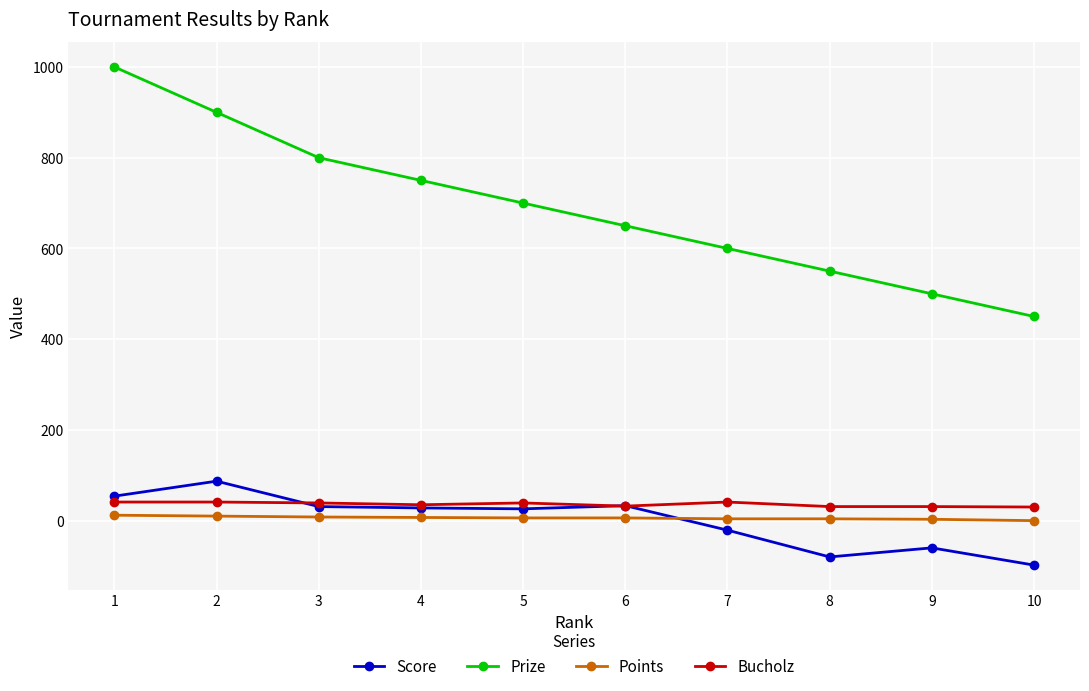

Which series has the largest range (max minus min)?

Prize